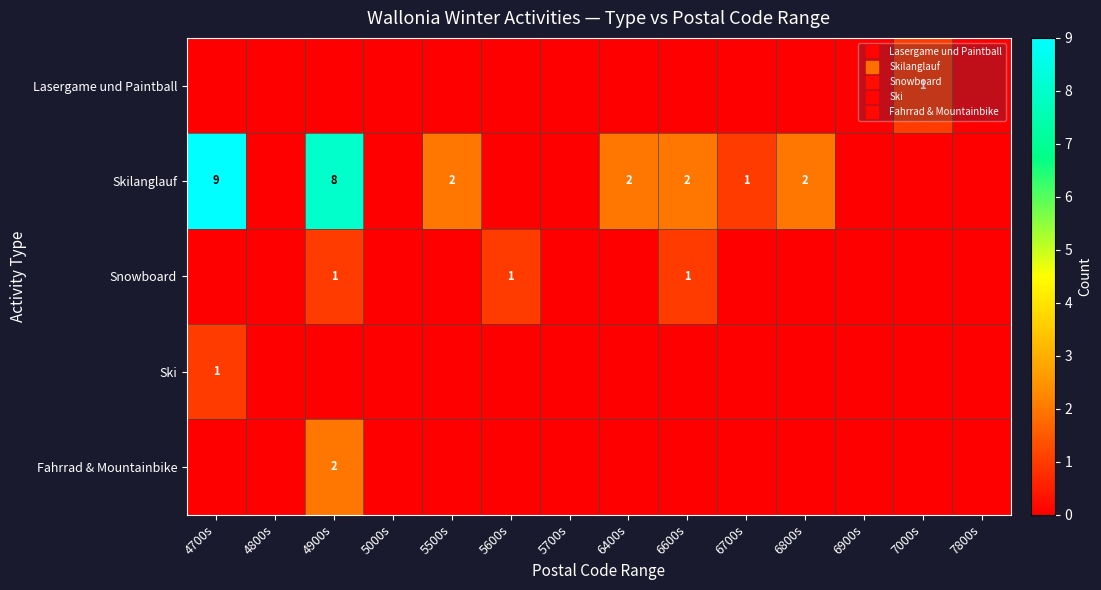

The Ski series shows 0 at 5600s. True or false?

True